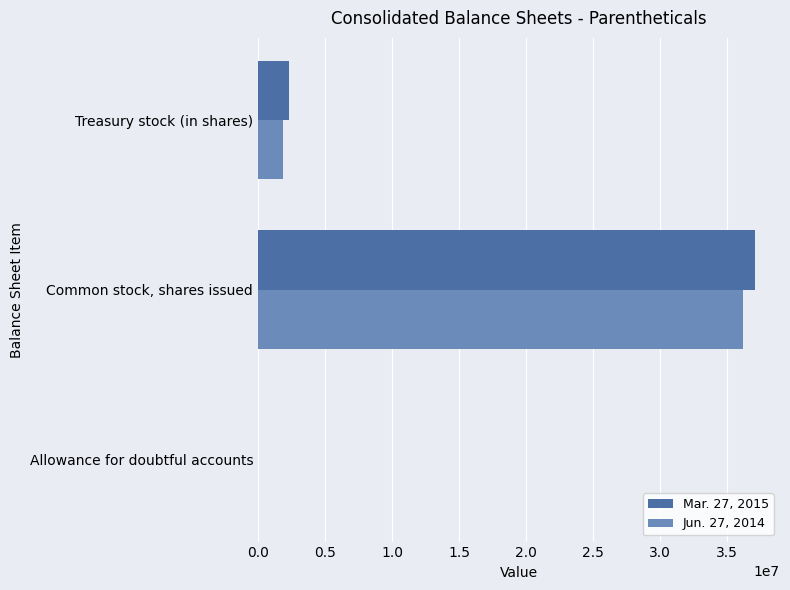

What is the highest value of the Jun. 27, 2014 series?

36173000